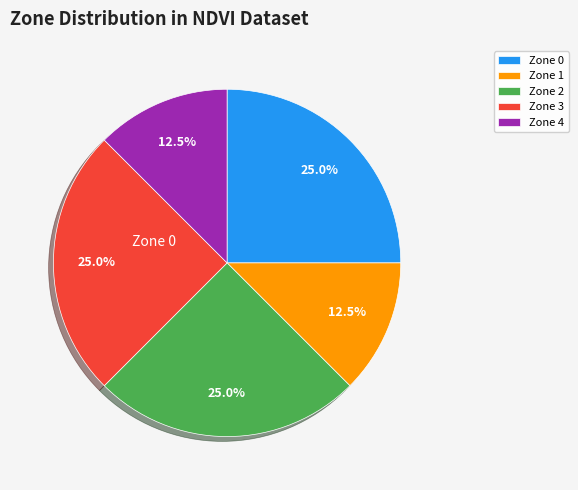

Does Zone 2 represent more than half of the total?

No